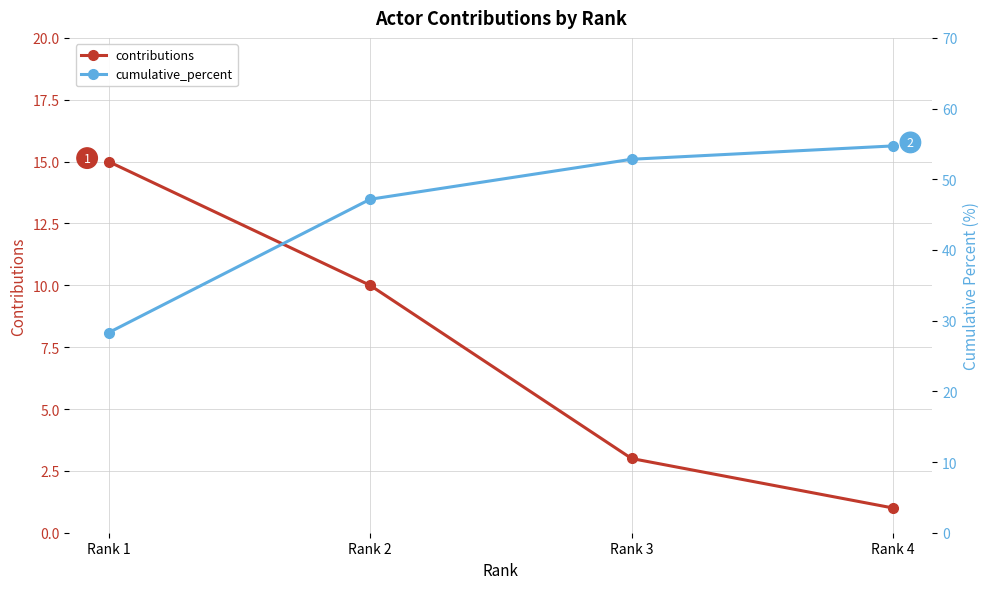

Rank the series by their maximum value, from highest to lowest.

cumulative_percent, contributions